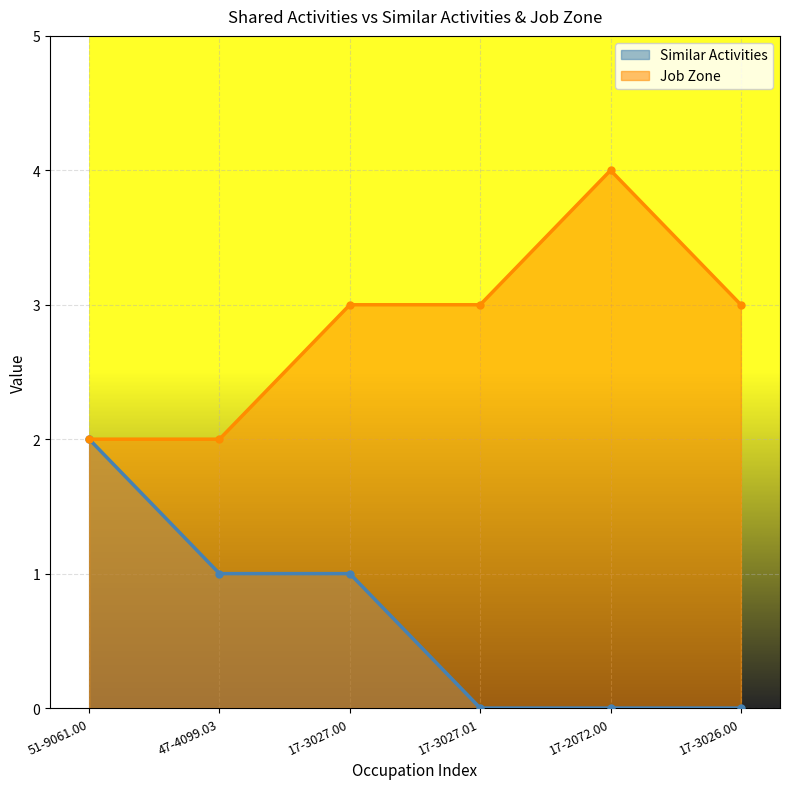

What is the total value across all series at 17-2072.00?

4